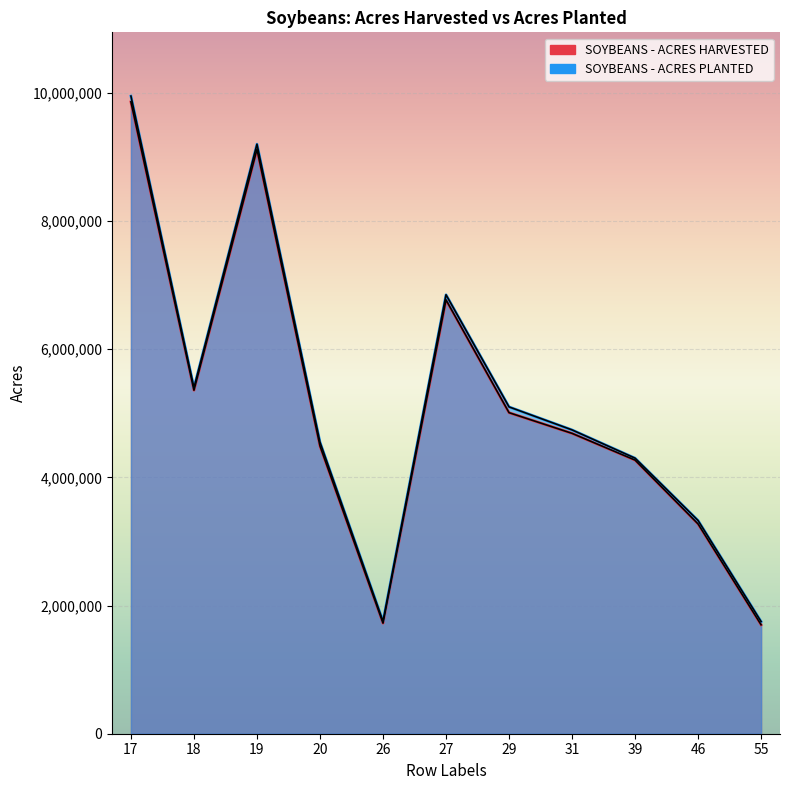

At how many categories does at least one series exceed 4601191?

6